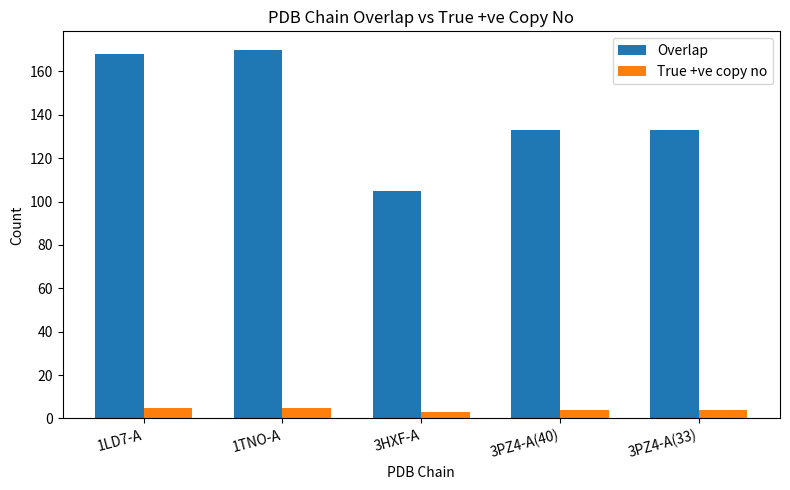

Reading left to right, extract all data points from this chart.

Overlap: 1LD7-A=168	1TNO-A=170	3HXF-A=105	3PZ4-A(40)=133	3PZ4-A(33)=133
True +ve copy no: 1LD7-A=5	1TNO-A=5	3HXF-A=3	3PZ4-A(40)=4	3PZ4-A(33)=4